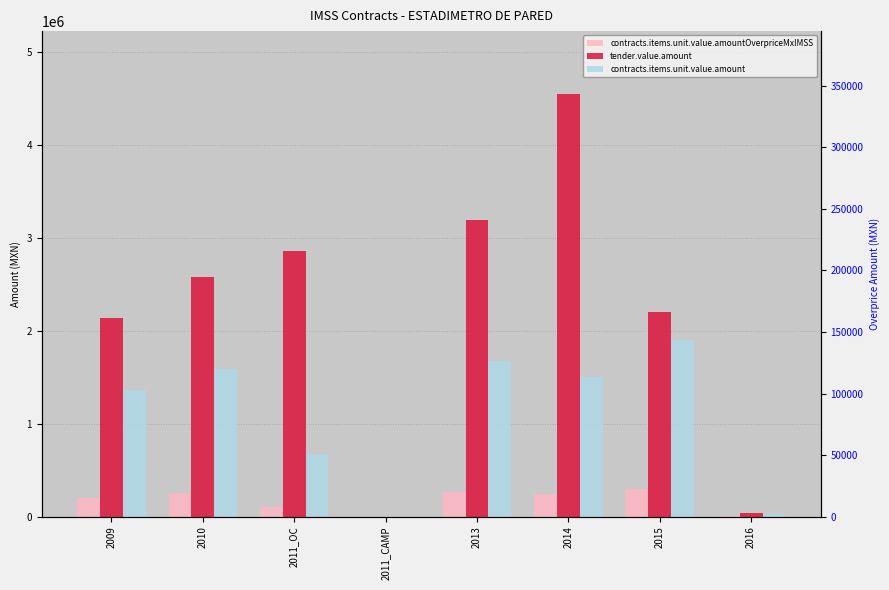

At 2009, list the series in order from smallest to largest.

contracts.items.unit.value.amountOverpriceMxIMSS, contracts.items.unit.value.amount, tender.value.amount